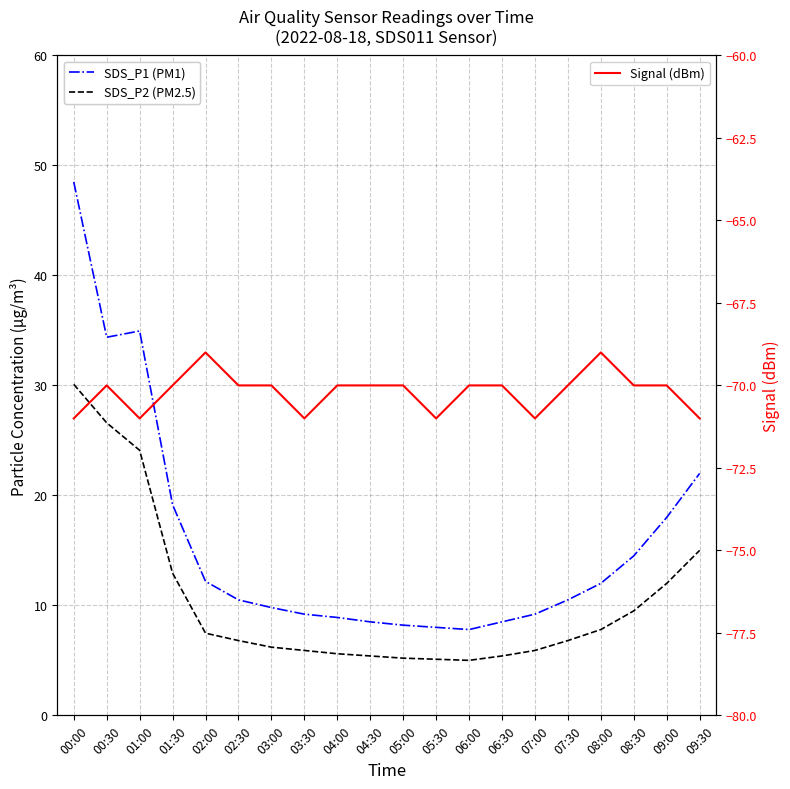

Rank the series by their maximum value, from lowest to highest.

Signal (dBm), SDS_P2 (PM2.5), SDS_P1 (PM1)